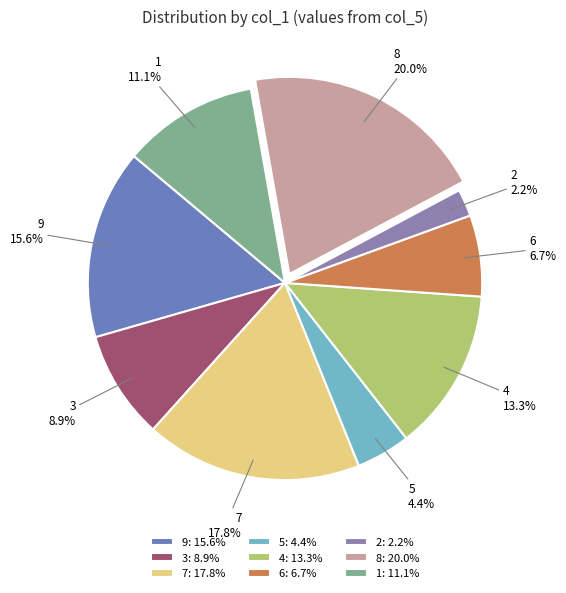

True or false: 1 accounts for 4% of the total.

False